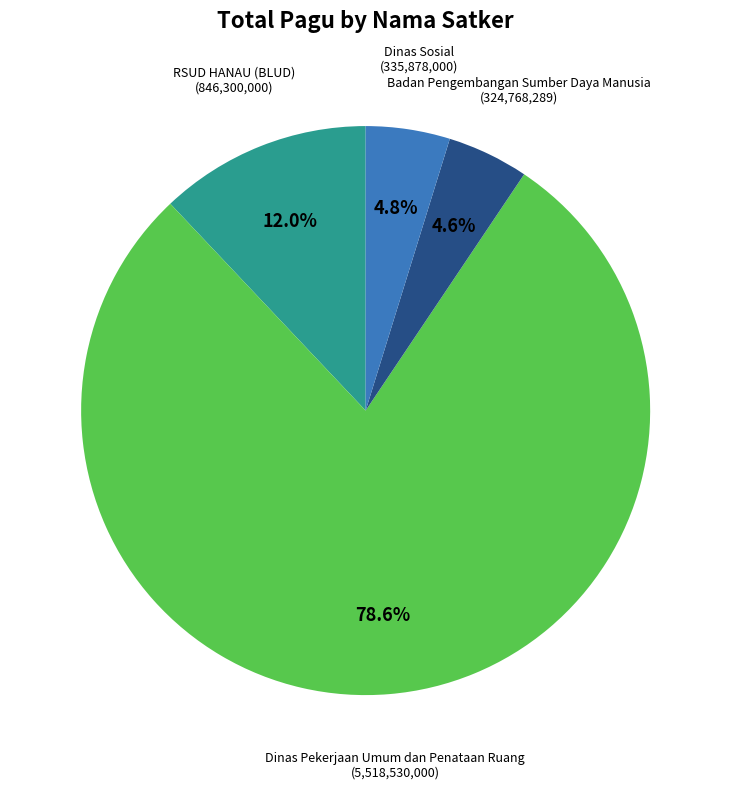

Count the number of slices in the pie.

4